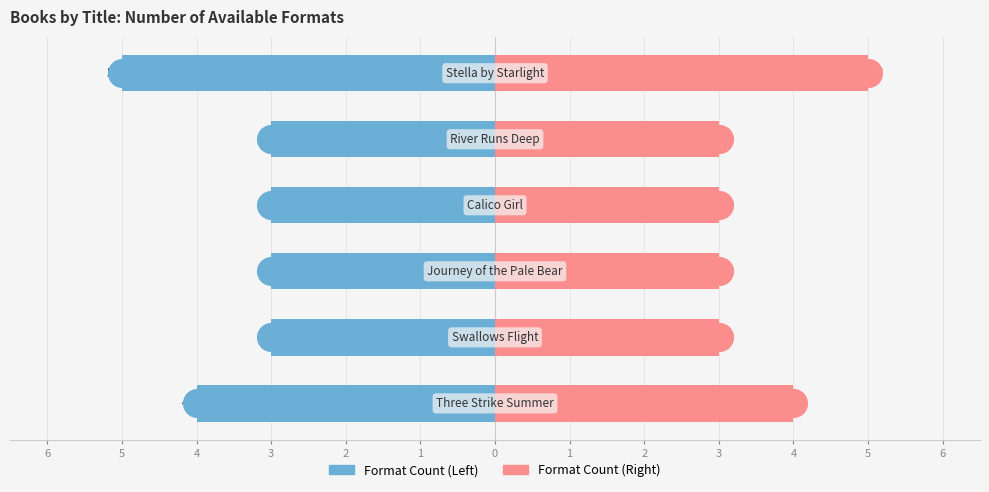

Which series reaches the minimum Y coordinate?

Format Count (Left)